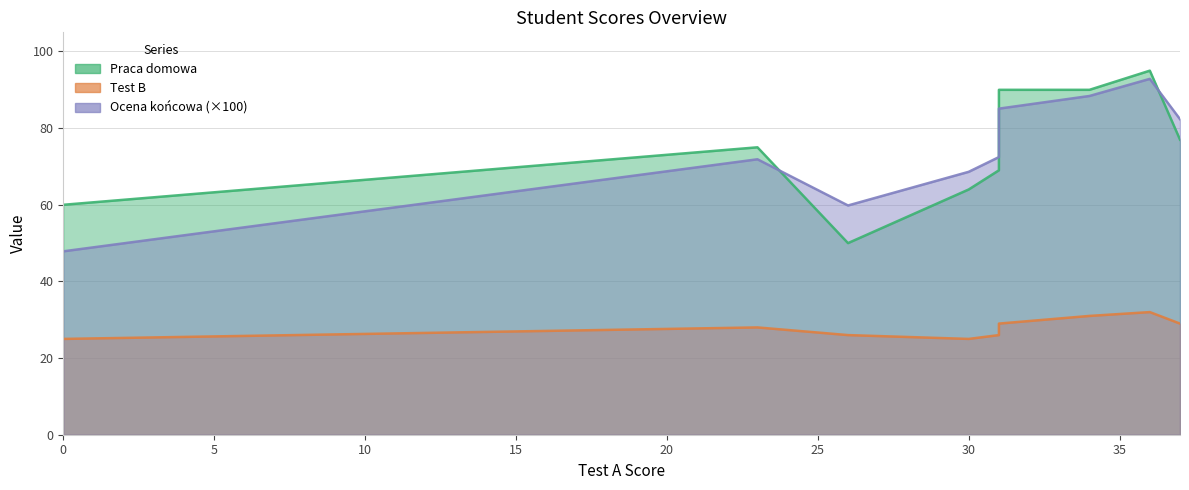

How many interior local peaks does the Ocena końcowa series have?

2